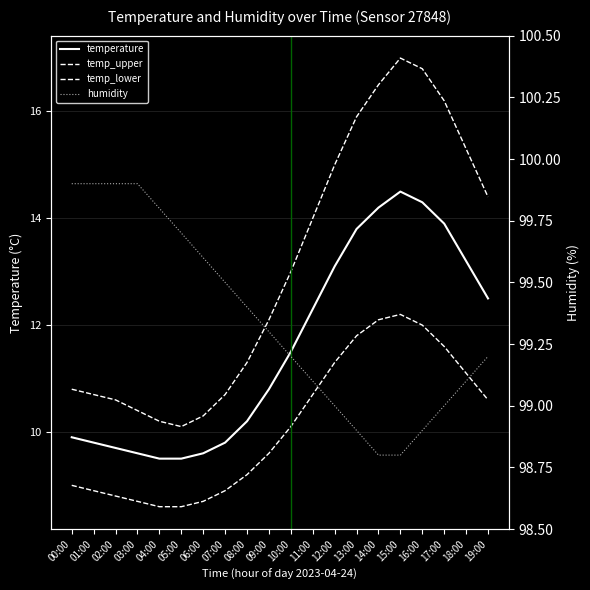

Is the value of temp_lower at 02:00 greater than the value of humidity at 10:00?

No